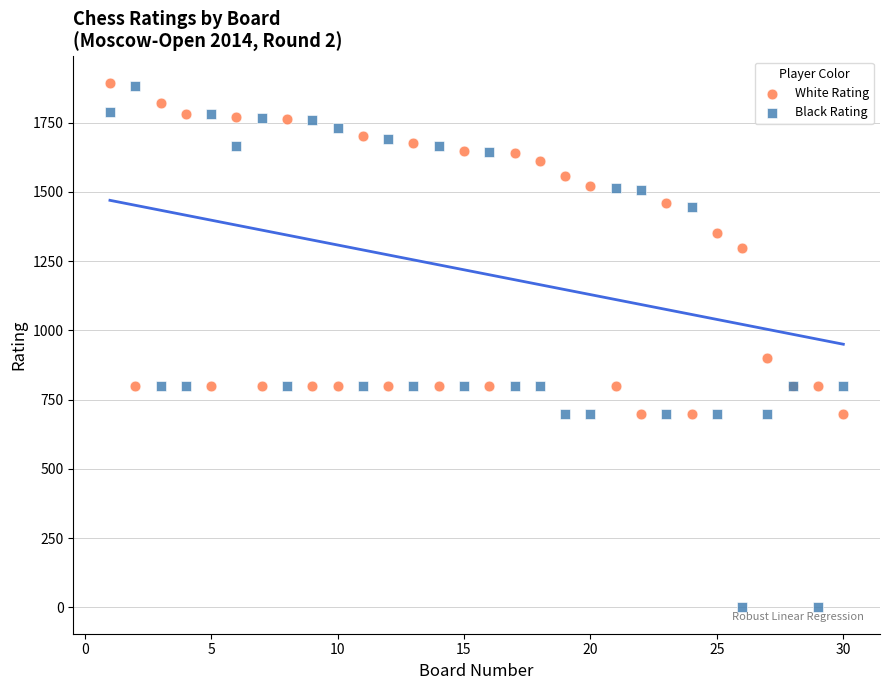

Which series contains the lowest Y value?

Black Rating